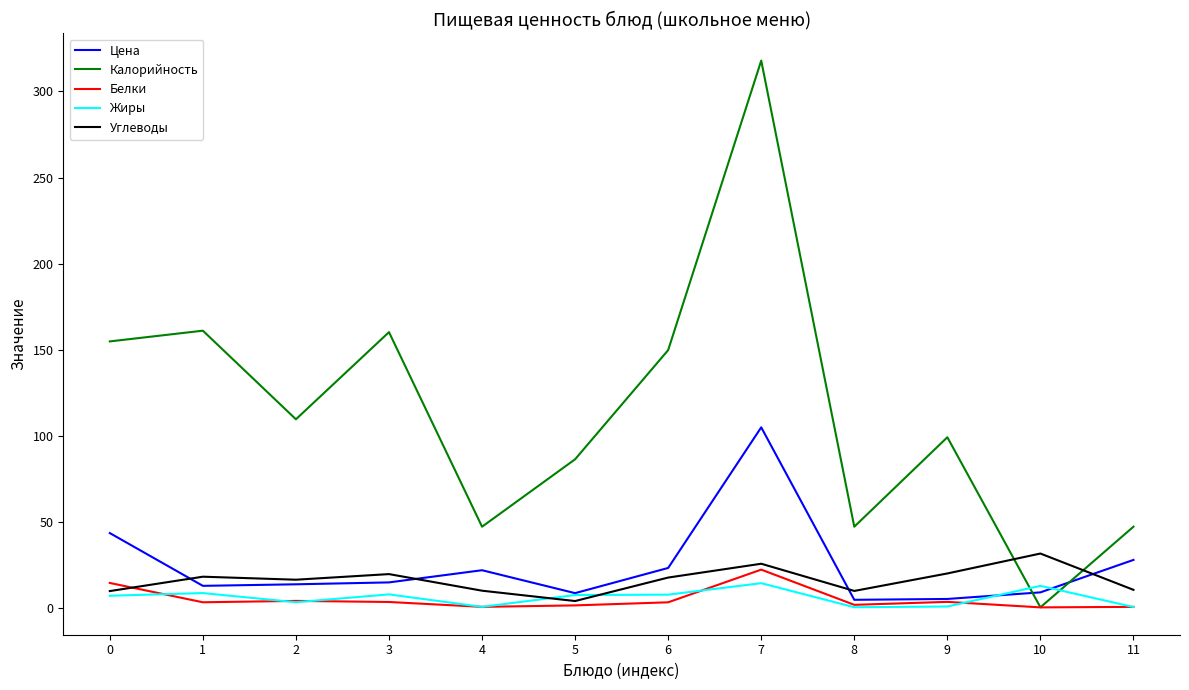

Which series has the widest spread of values?

Калорийность